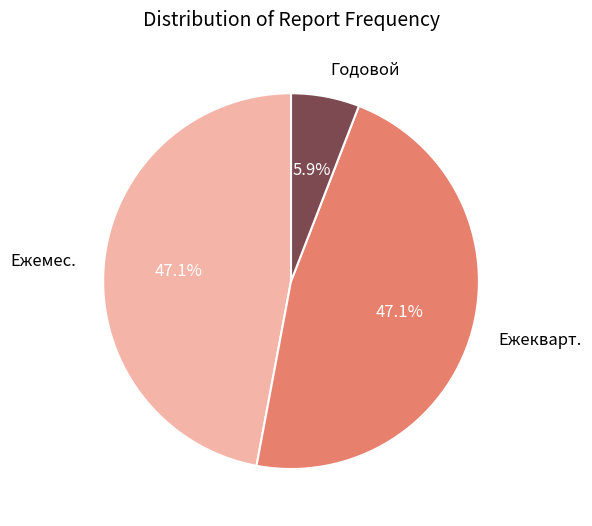

Is it true that Ежекварт. is 58% of the pie?

False